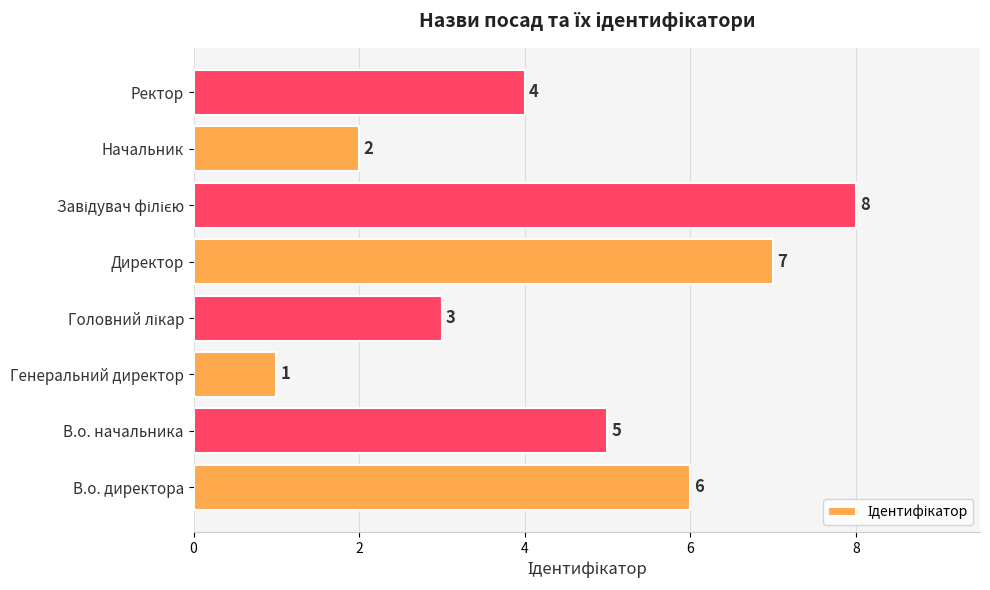

What is the smallest value displayed?

1